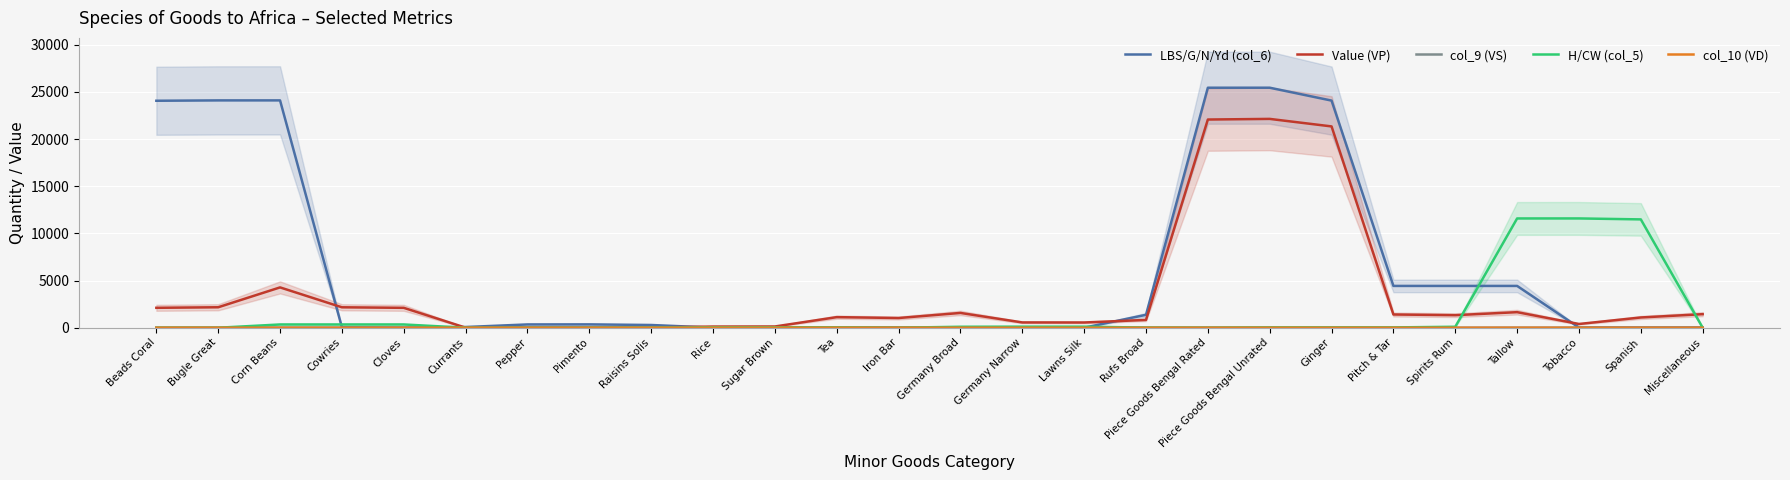

What is the total value across all series at Rufs Broad?

2224.7